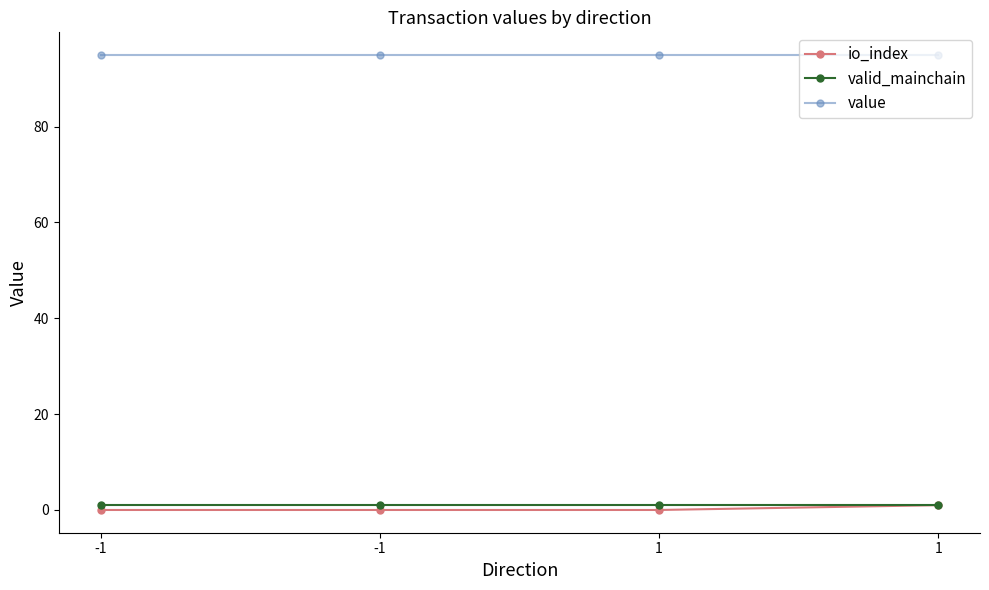

True or false: valid_mainchain has more than 0 points higher than both neighbors.

False